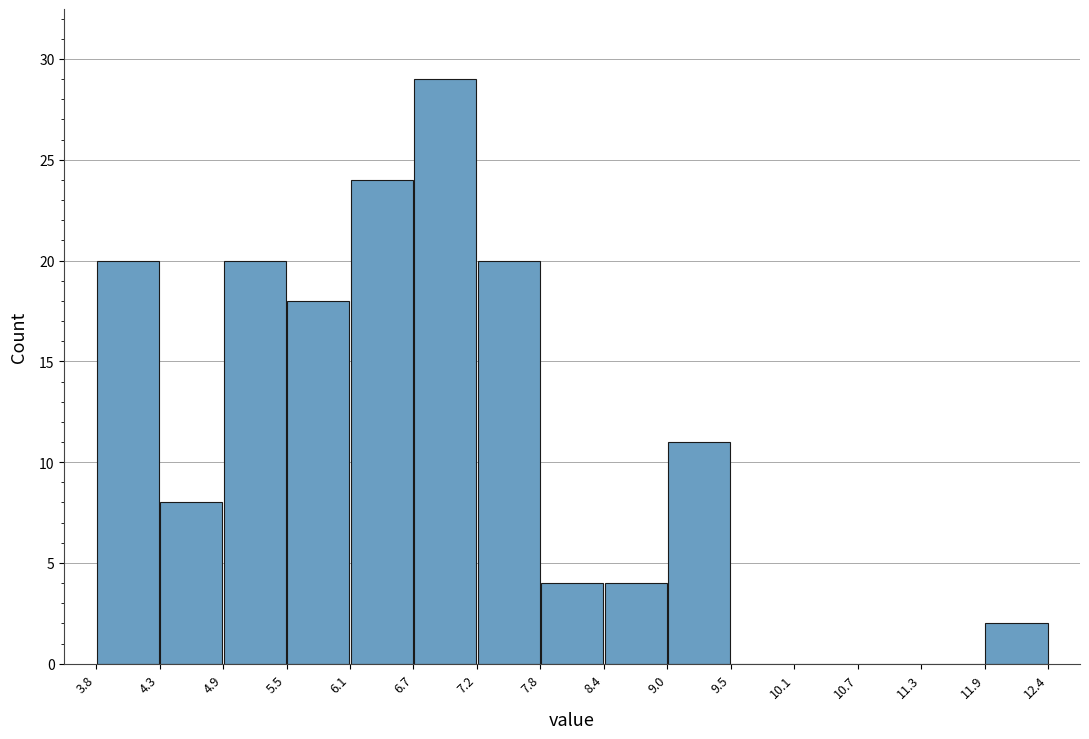

Which range on the x-axis has the tallest bar?

6.7 to 7.2